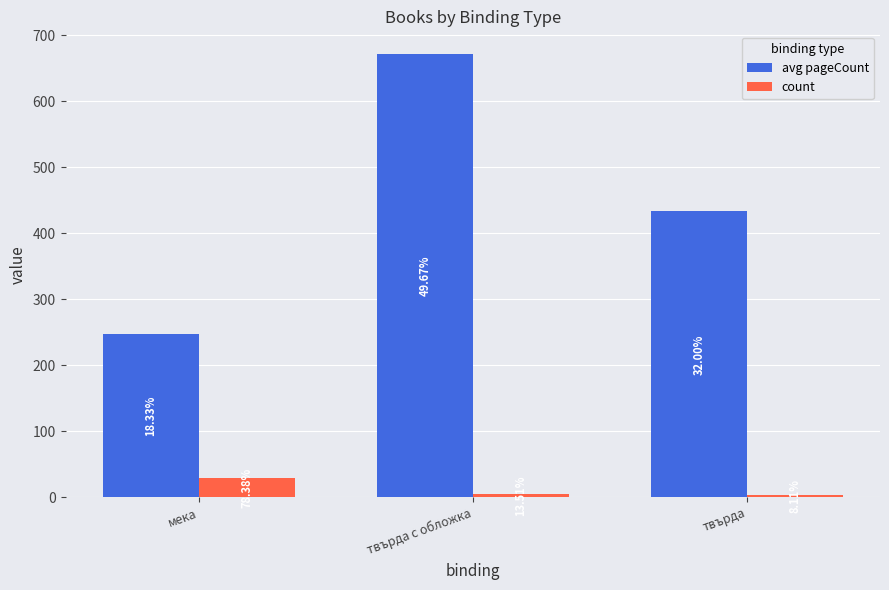

How many groups of bars are there?

3